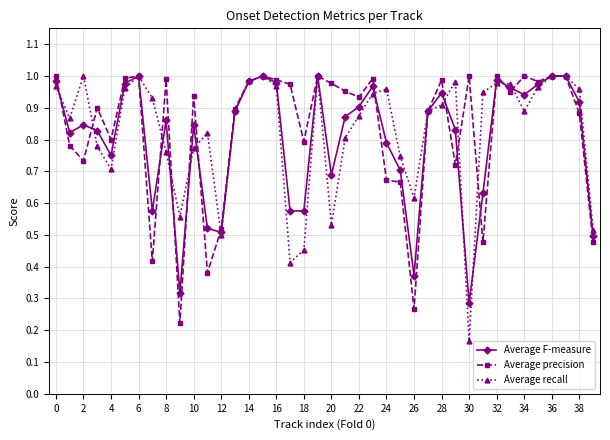

How many lines are shown in the chart?

3